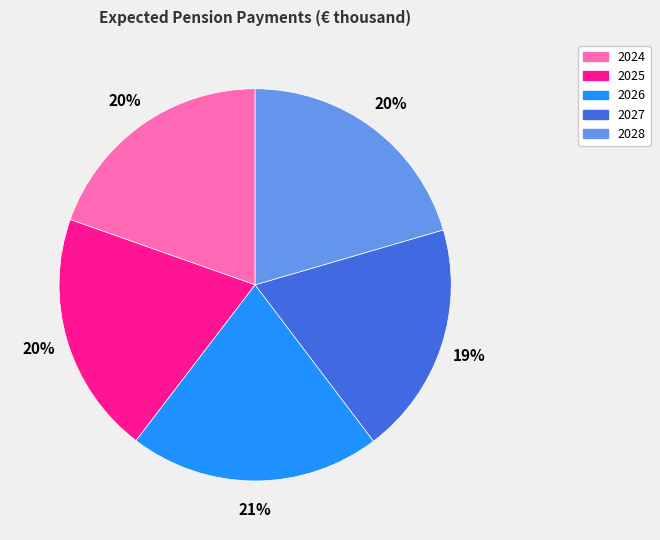

True or false: 2027 accounts for 19% of the total.

True